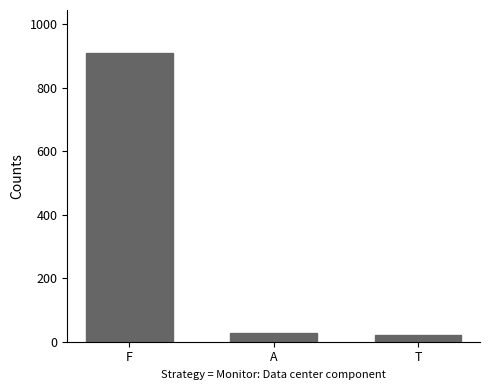

Where is the data nearest to the value 465?

A